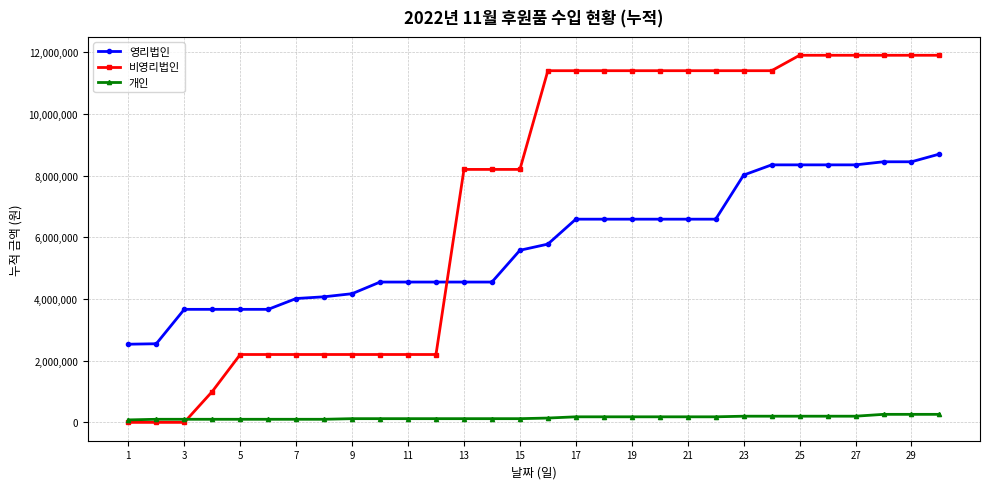

What is the maximum value shown in the chart?

11900000